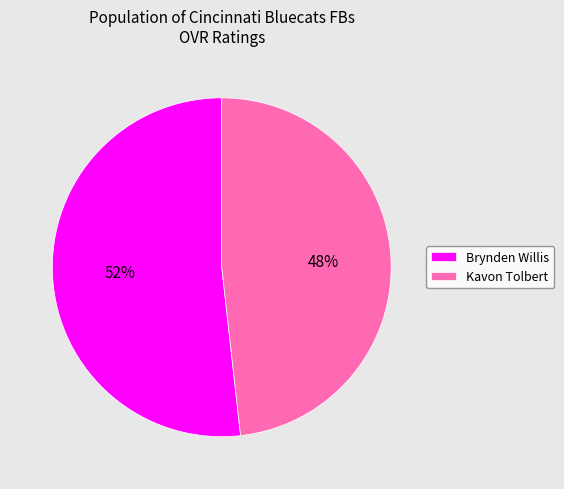

Is there any slice that represents more than half of the pie?

Yes